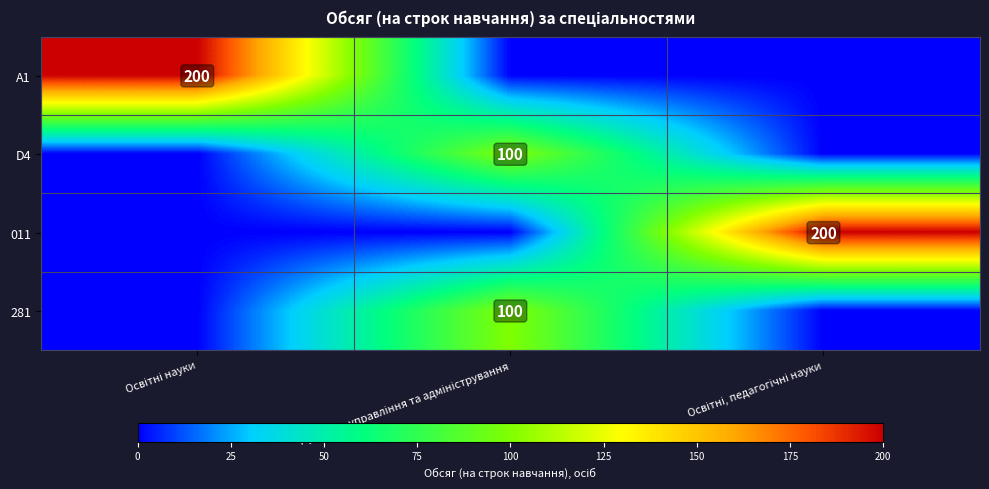

What is the average value of the D4 series?

33